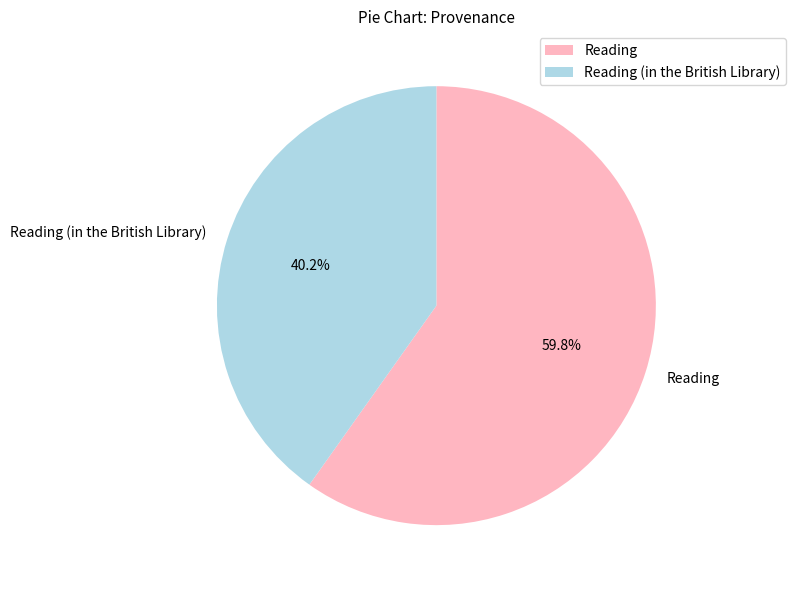

To the nearest percent, what portion does Reading (in the British Library) represent?

40%